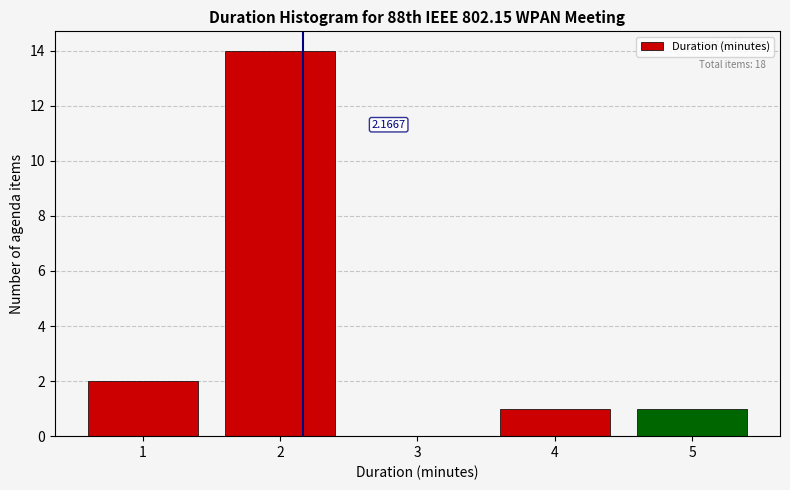

Over which range of the x-axis is the bar tallest?

1.5 to 2.5